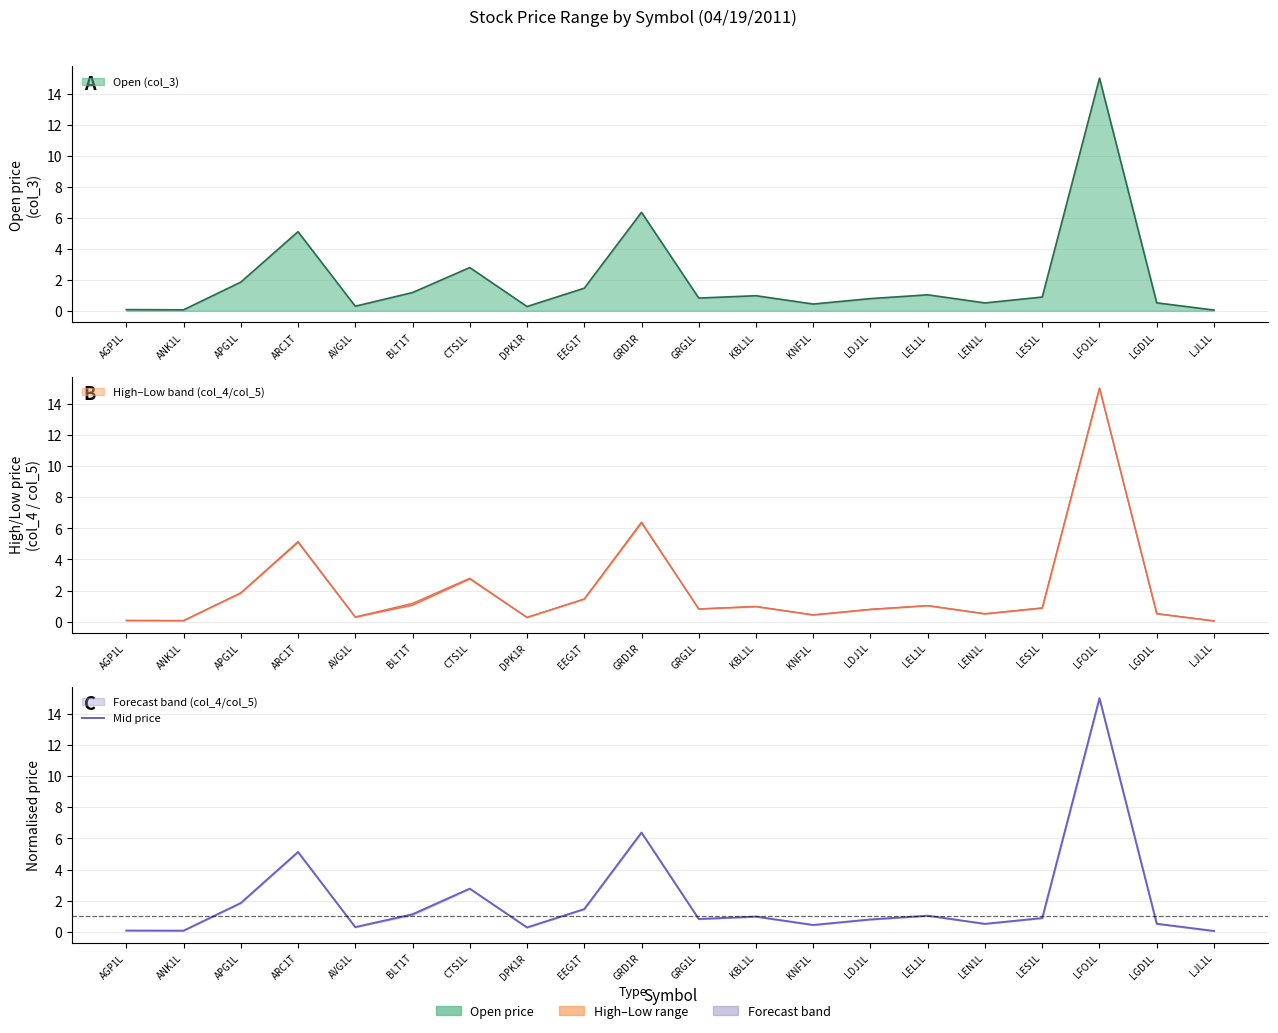

What is the value of the 6th point from the left?

1.1